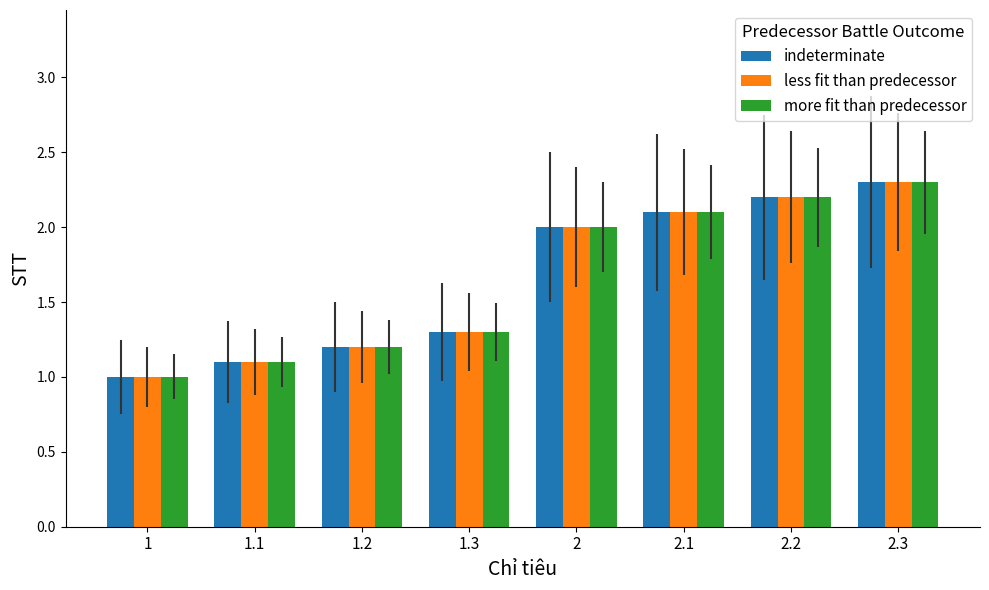

How many data points does each series have?

8